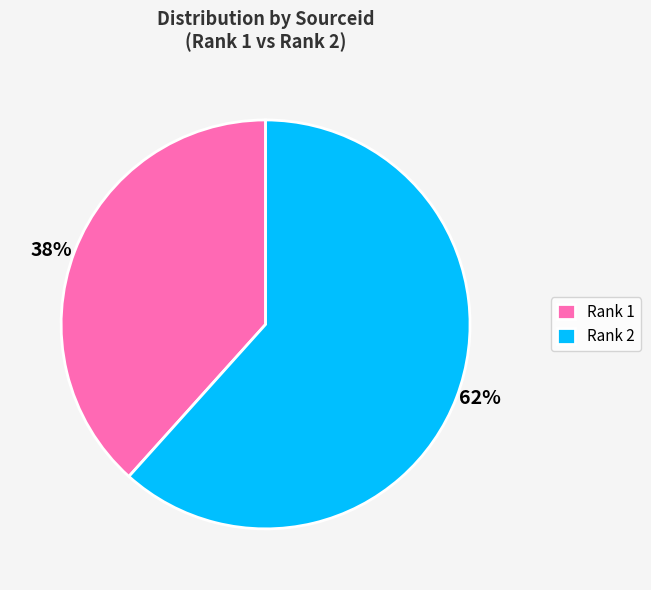

Between 62% and 38%, which is larger?

62%